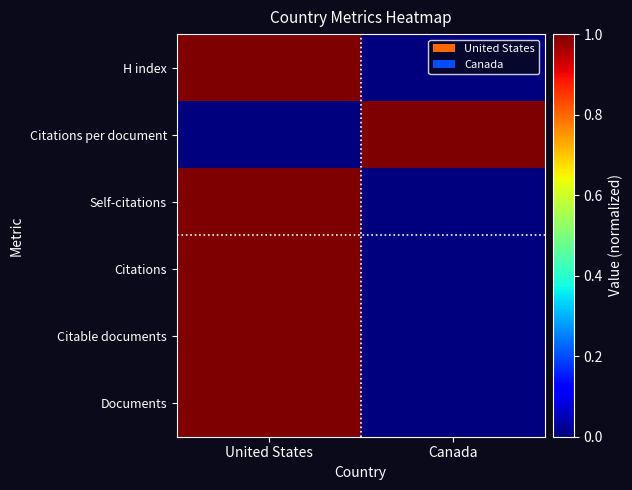

How many data points does each series have?

2